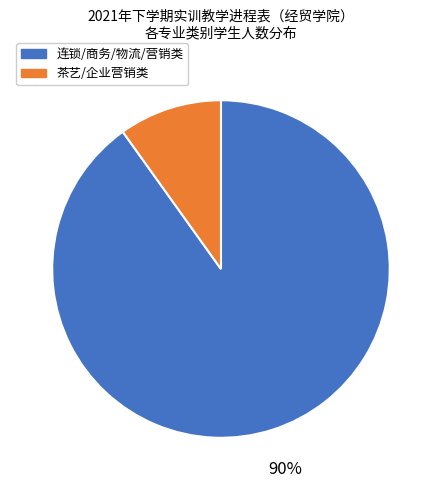

Count the number of slices in the pie.

2